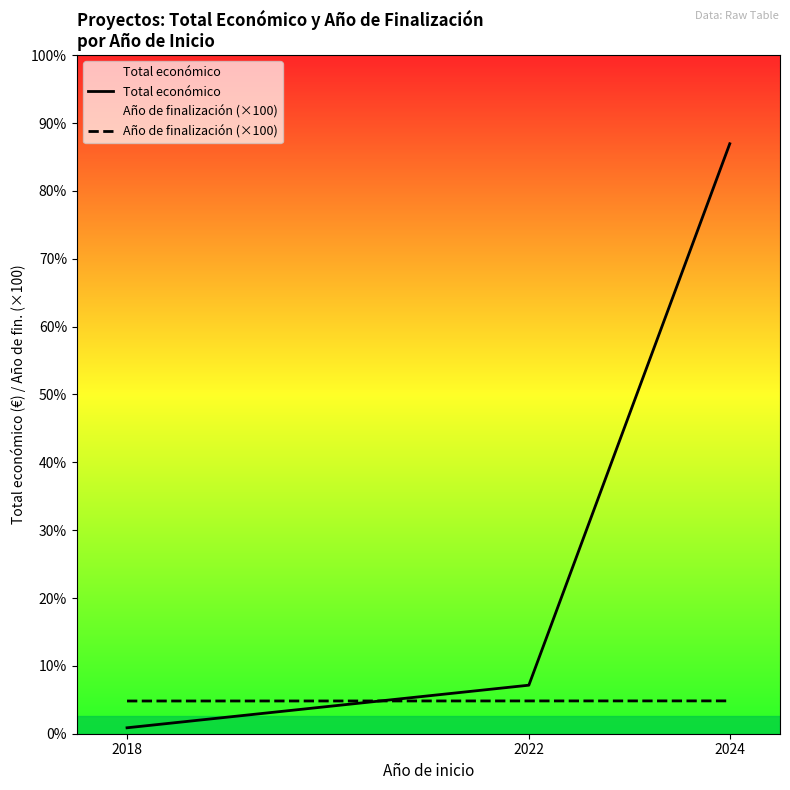

Between 2018 and 2022, which series saw the biggest shift?

Total económico